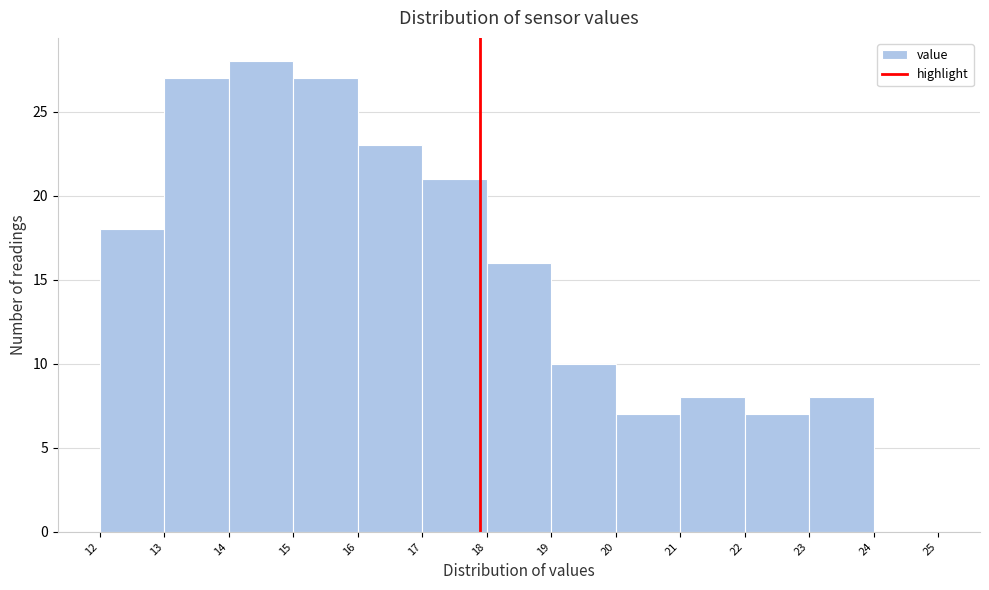

Which range on the x-axis has the tallest bar?

14 to 15